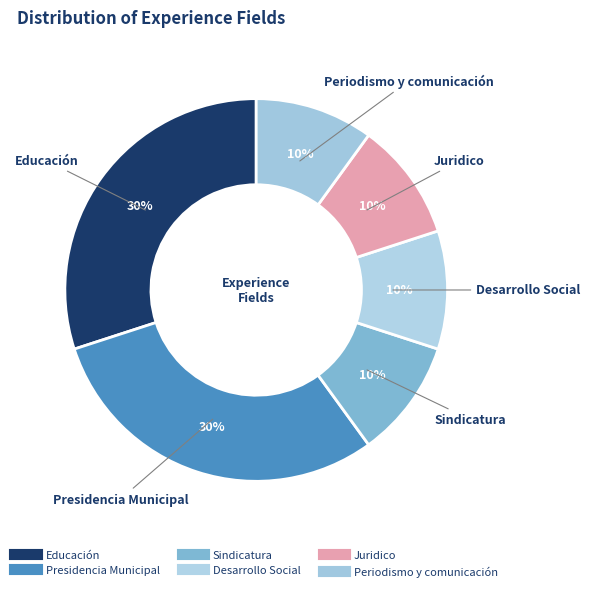

Rank the categories by value from highest to lowest.

Educación, Presidencia Municipal, Sindicatura, Desarrollo Social, Juridico, Periodismo y comunicación